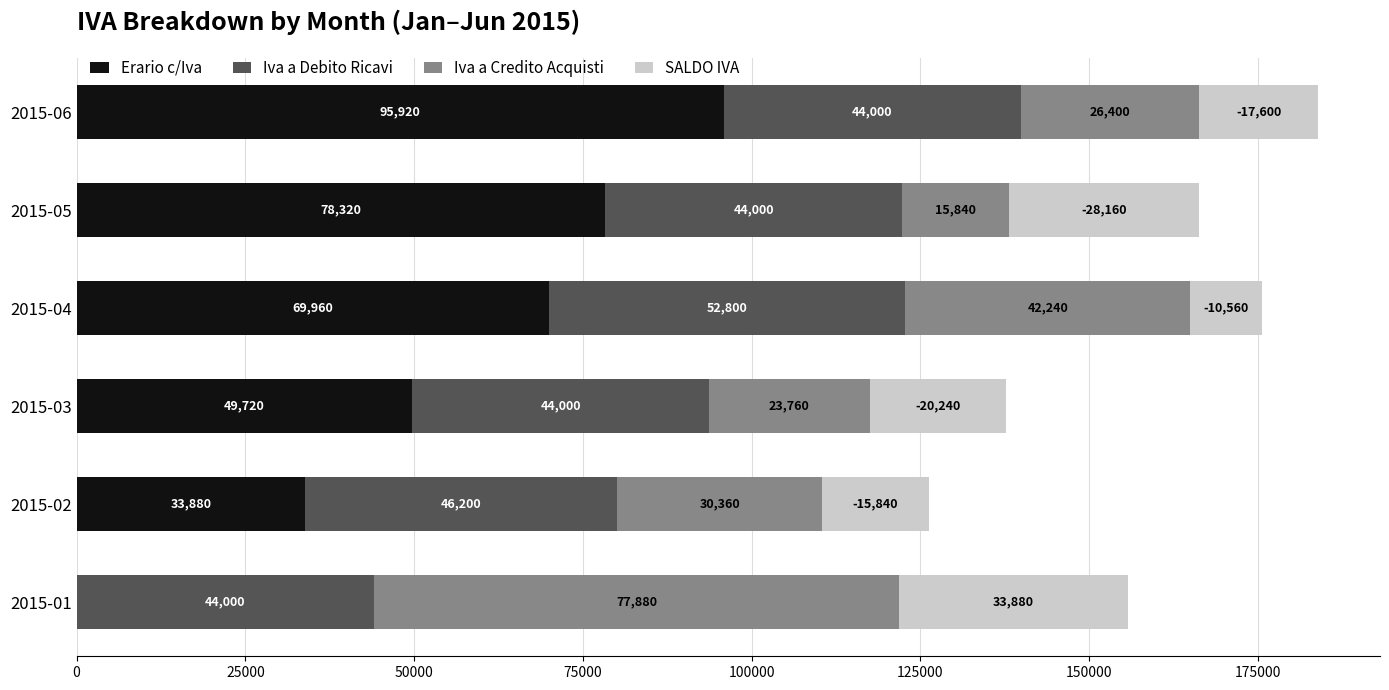

At which category is the sum across all series the highest?

2015-06